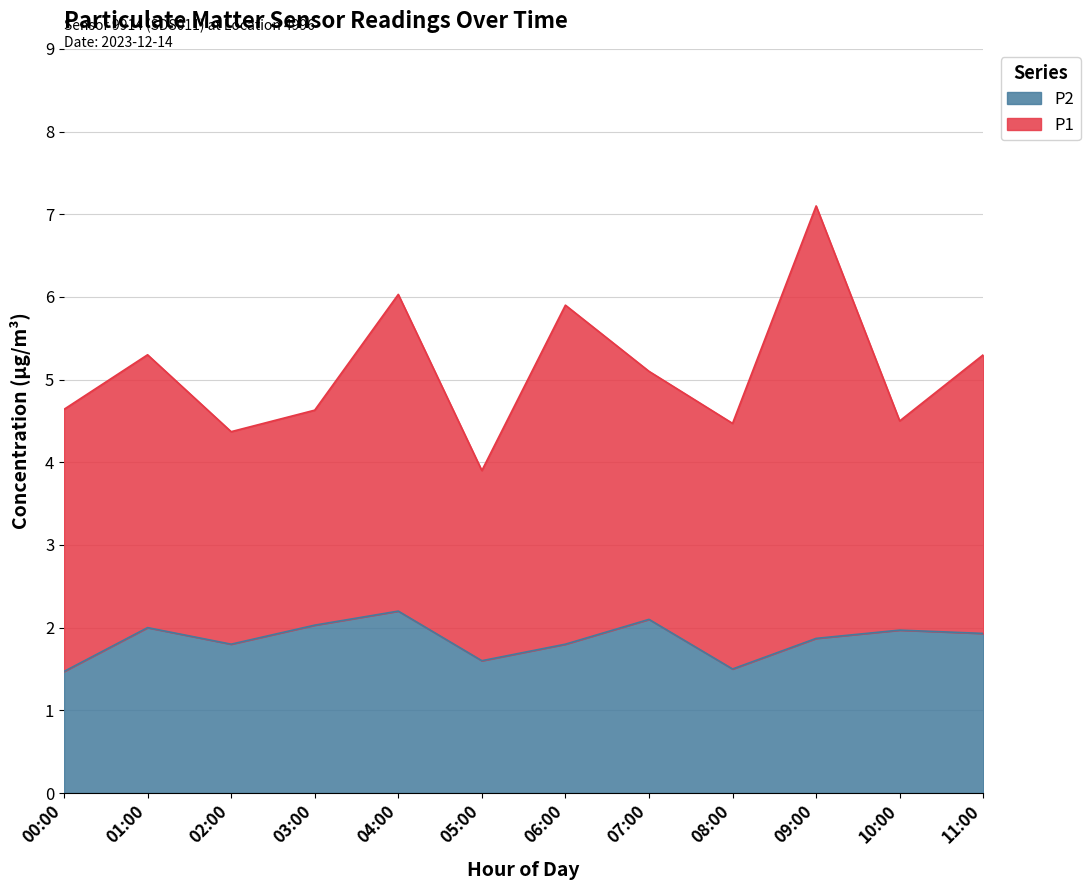

True or false: the data shows 0.7 at 08:00.

False